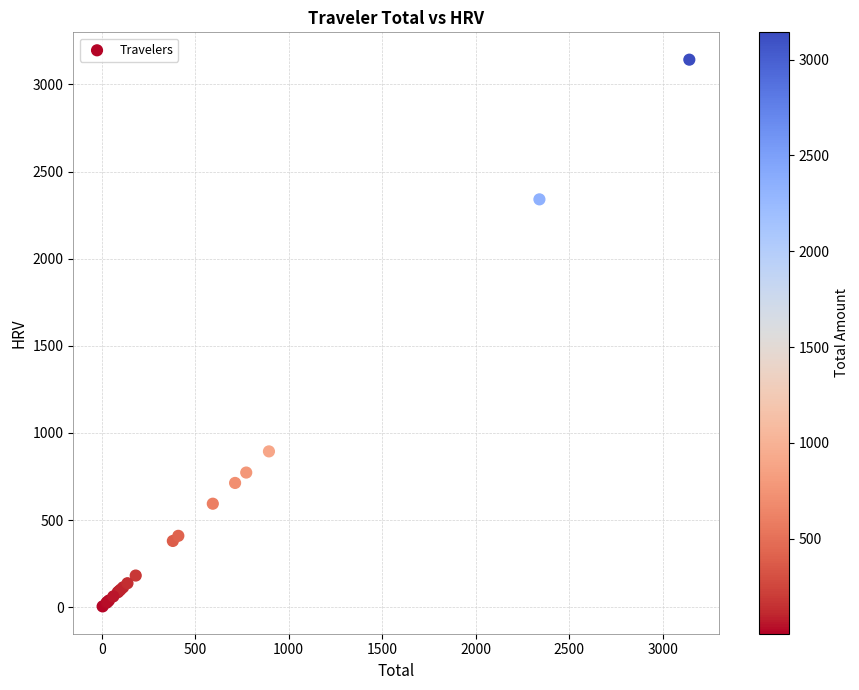

What Y value in the scatter plot is closest to 1573?

894.4